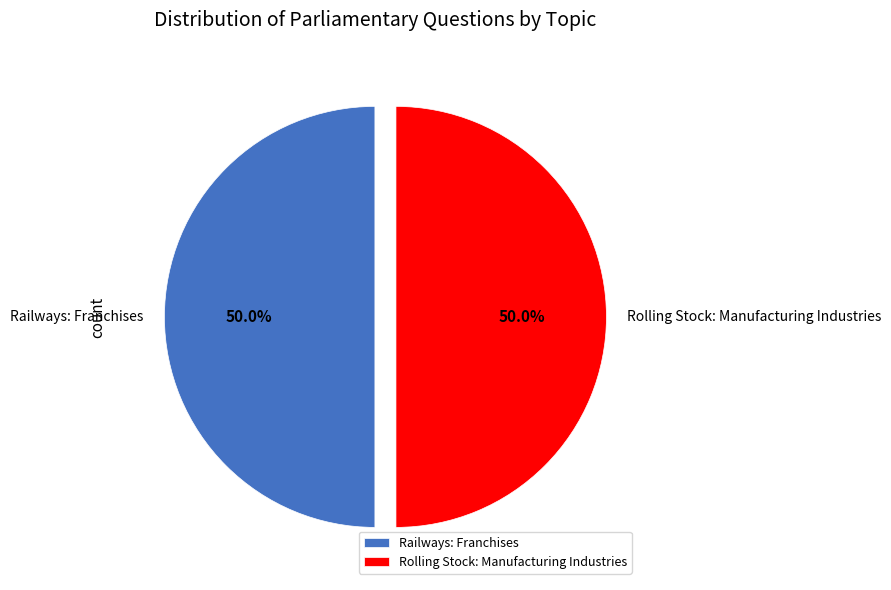

Is it true that Rolling Stock: Manufacturing Industries is 39% of the pie?

False